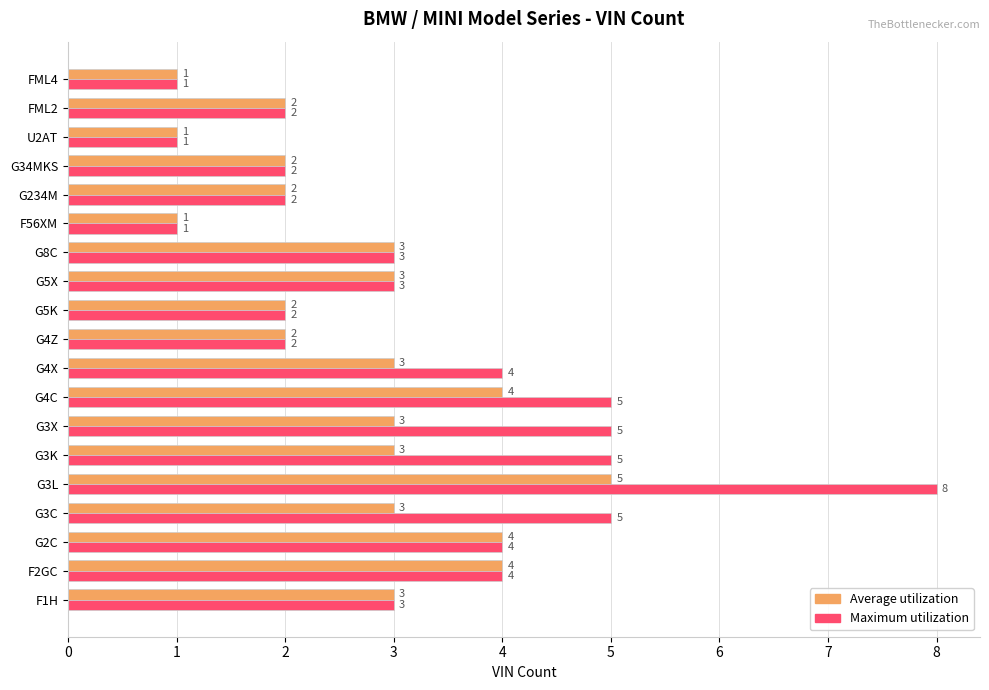

How many Average utilization values are between 2 and 3?

12